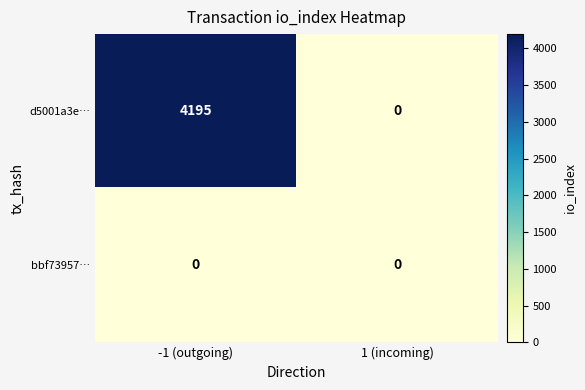

Which series has the largest range (max minus min)?

d5001a3e…